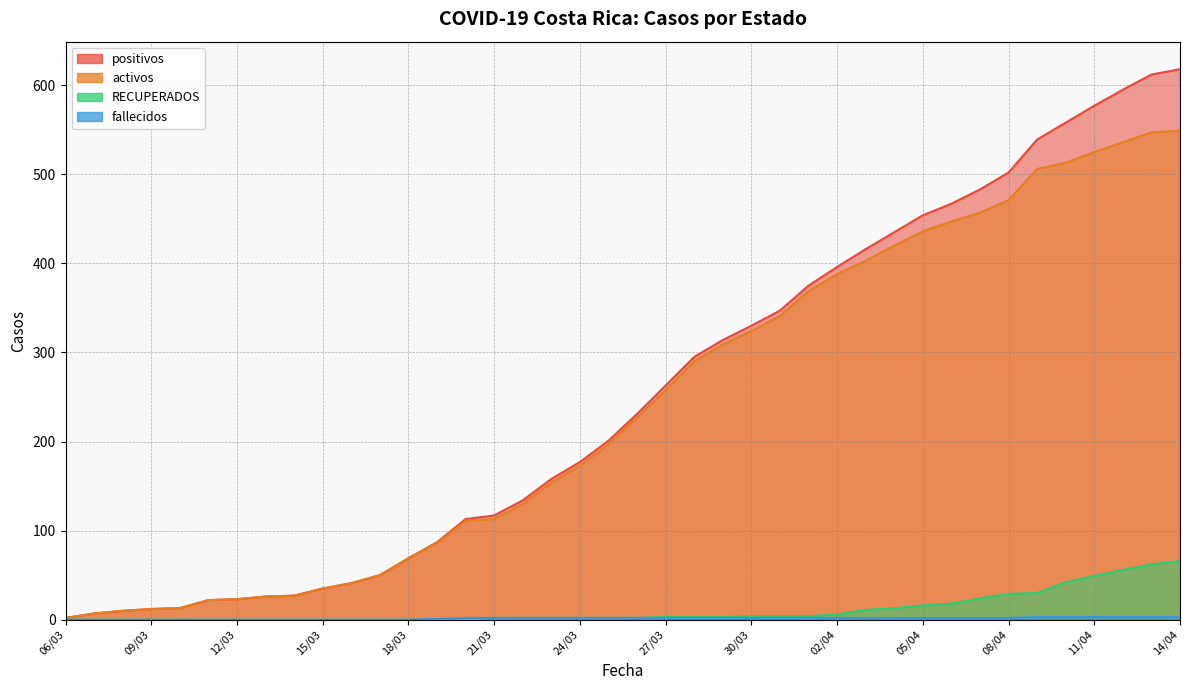

Reading left to right, transcribe all the data shown in this chart.

positivos: 06/03=2	07/03=7	08/03=10	09/03=12	10/03=13	11/03=22	12/03=23	13/03=26	14/03=27	15/03=35	16/03=41	17/03=50	18/03=69	19/03=87	20/03=113	21/03=117	22/03=134	23/03=158	24/03=177	25/03=201	26/03=231	27/03=263	28/03=295	29/03=314	30/03=330	31/03=347	01/04=375	02/04=396	03/04=416	04/04=435	05/04=454	06/04=467	07/04=483	08/04=502	09/04=539	10/04=558	11/04=577	12/04=595	13/04=612	14/04=618
activos: 06/03=2	07/03=7	08/03=10	09/03=12	10/03=13	11/03=22	12/03=23	13/03=26	14/03=27	15/03=35	16/03=41	17/03=50	18/03=69	19/03=86	20/03=111	21/03=113	22/03=130	23/03=154	24/03=173	25/03=197	26/03=227	27/03=258	28/03=290	29/03=309	30/03=324	31/03=341	01/04=369	02/04=388	03/04=403	04/04=420	05/04=436	06/04=447	07/04=457	08/04=471	09/04=506	10/04=513	11/04=525	12/04=536	13/04=547	14/04=549
RECUPERADOS: 06/03=0	07/03=0	08/03=0	09/03=0	10/03=0	11/03=0	12/03=0	13/03=0	14/03=0	15/03=0	16/03=0	17/03=0	18/03=0	19/03=0	20/03=0	21/03=2	22/03=2	23/03=2	24/03=2	25/03=2	26/03=2	27/03=3	28/03=3	29/03=3	30/03=4	31/03=4	01/04=4	02/04=6	03/04=11	04/04=13	05/04=16	06/04=18	07/04=24	08/04=29	09/04=30	10/04=42	11/04=49	12/04=56	13/04=62	14/04=66
fallecidos: 06/03=0	07/03=0	08/03=0	09/03=0	10/03=0	11/03=0	12/03=0	13/03=0	14/03=0	15/03=0	16/03=0	17/03=0	18/03=0	19/03=1	20/03=2	21/03=2	22/03=2	23/03=2	24/03=2	25/03=2	26/03=2	27/03=2	28/03=2	29/03=2	30/03=2	31/03=2	01/04=2	02/04=2	03/04=2	04/04=2	05/04=2	06/04=2	07/04=2	08/04=2	09/04=3	10/04=3	11/04=3	12/04=3	13/04=3	14/04=3